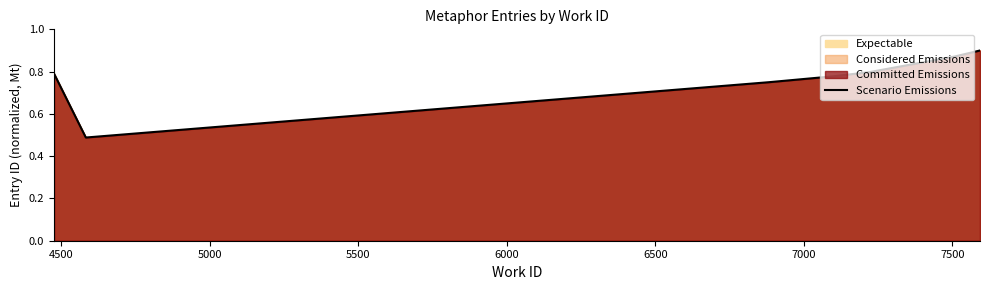

What is the sum of all values?

5.4